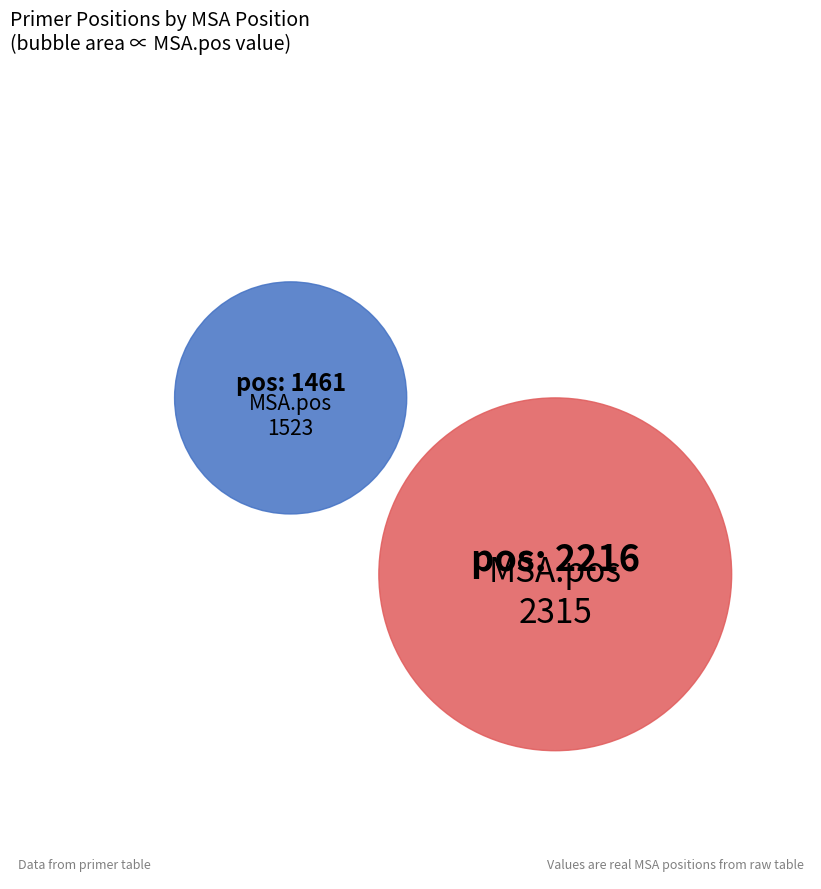

Count the number of slices in the pie.

2